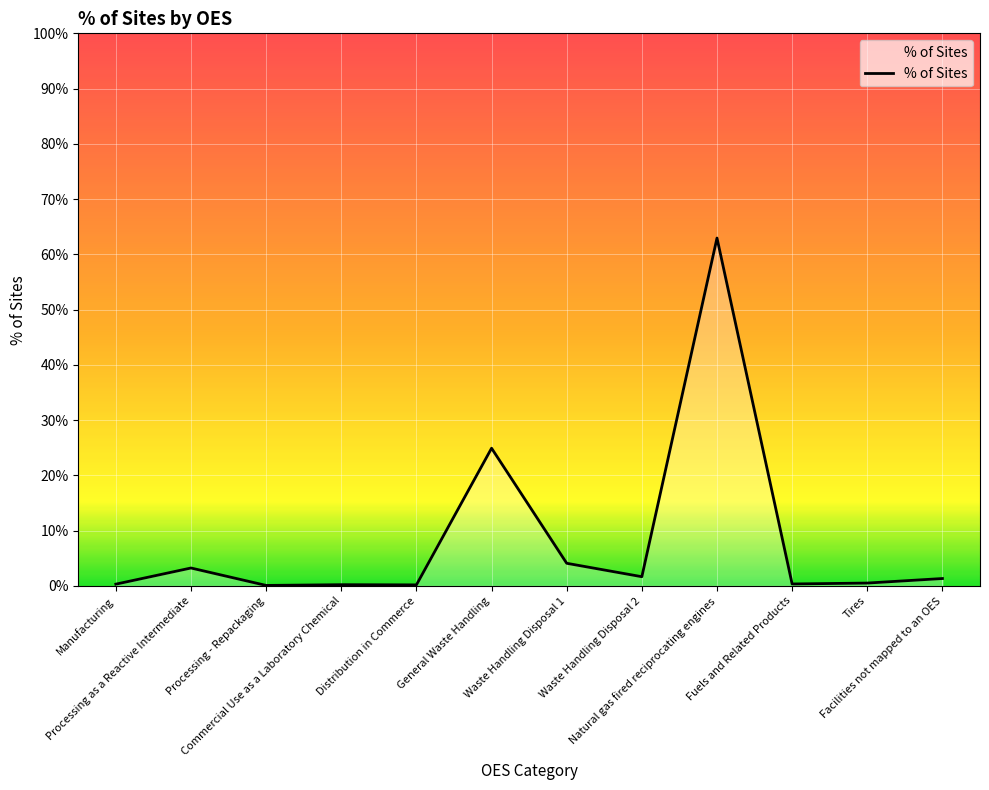

Does the chart have visible grid lines?

Yes